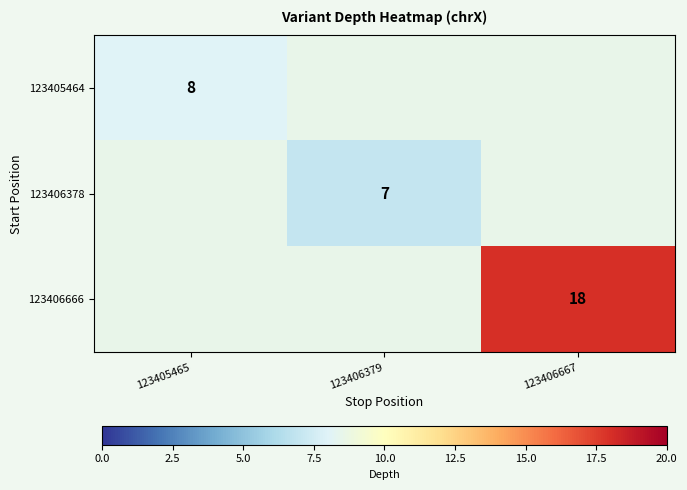

True or false: 123405464 has a value of 8 at 123405465.

True